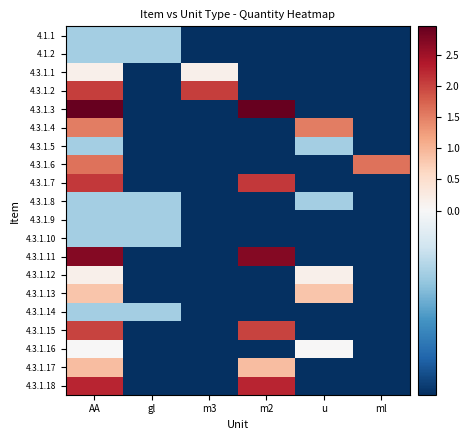

At AA, list the series in order from smallest to largest.

4.1.1, 4.1.2, 4.3.1.5, 4.3.1.8, 4.3.1.9, 4.3.1.10, 4.3.1.14, 4.3.1.16, 4.3.1.12, 4.3.1.1, 4.3.1.13, 4.3.1.17, 4.3.1.4, 4.3.1.6, 4.3.1.15, 4.3.1.2, 4.3.1.7, 4.3.1.18, 4.3.1.11, 4.3.1.3